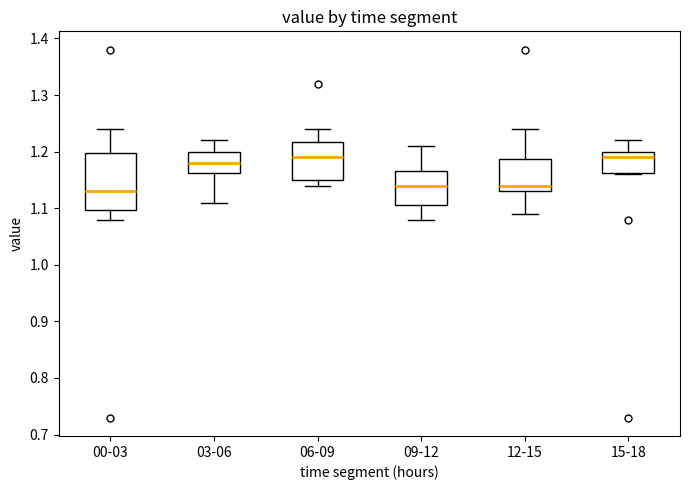

Which box is the tallest, from its lower edge to its upper edge?

00-03